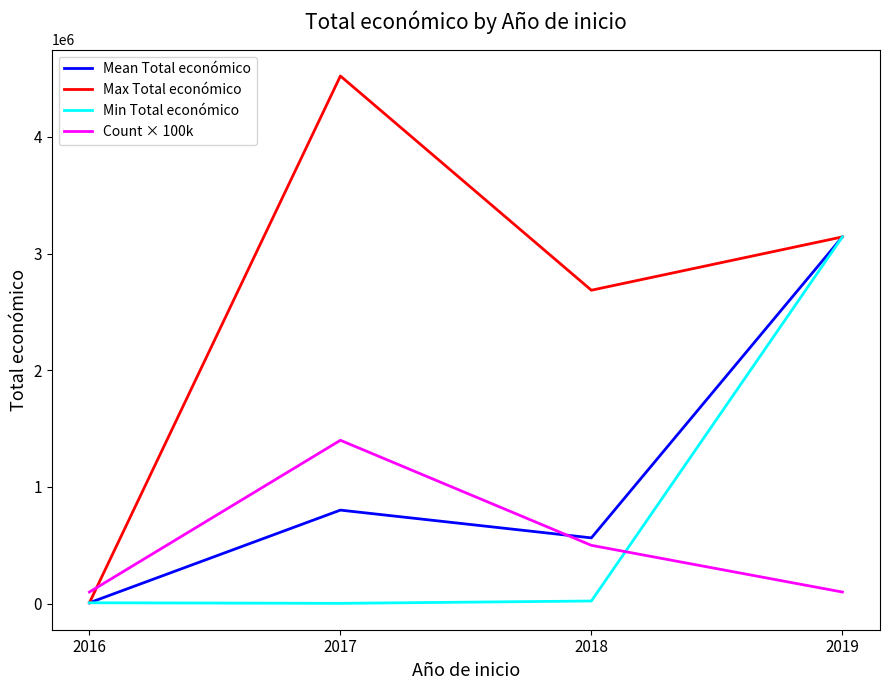

Which series has the largest range (max minus min)?

Max Total económico